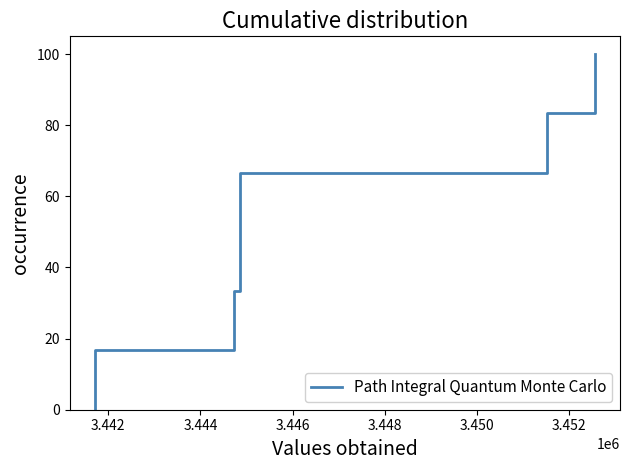

Reading left to right, transcribe all the data shown in this chart.

0.0	16.7	16.7	33.3	33.3	50.0	50.0	66.7	66.7	83.3	83.3	100.0